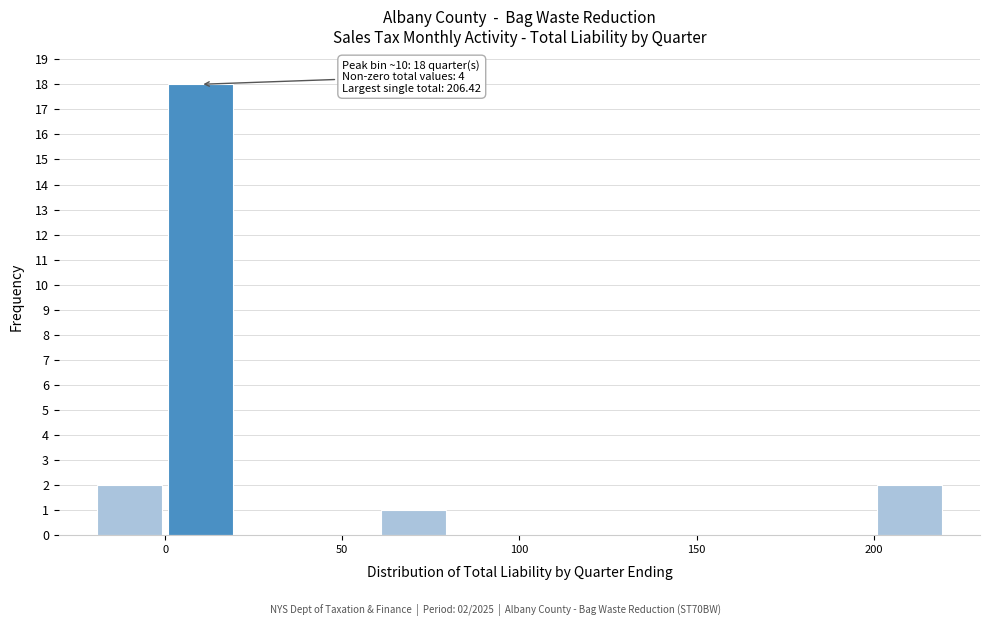

Over which range of the x-axis is the bar tallest?

0 to 20